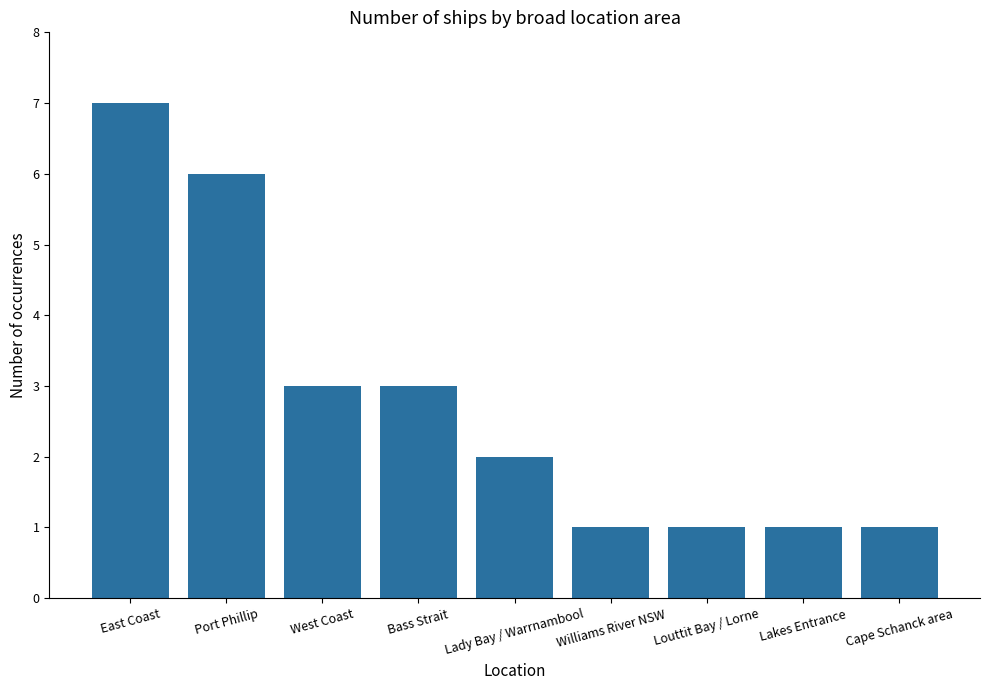

What is the label of the 9th bar from the left?

Cape Schanck area